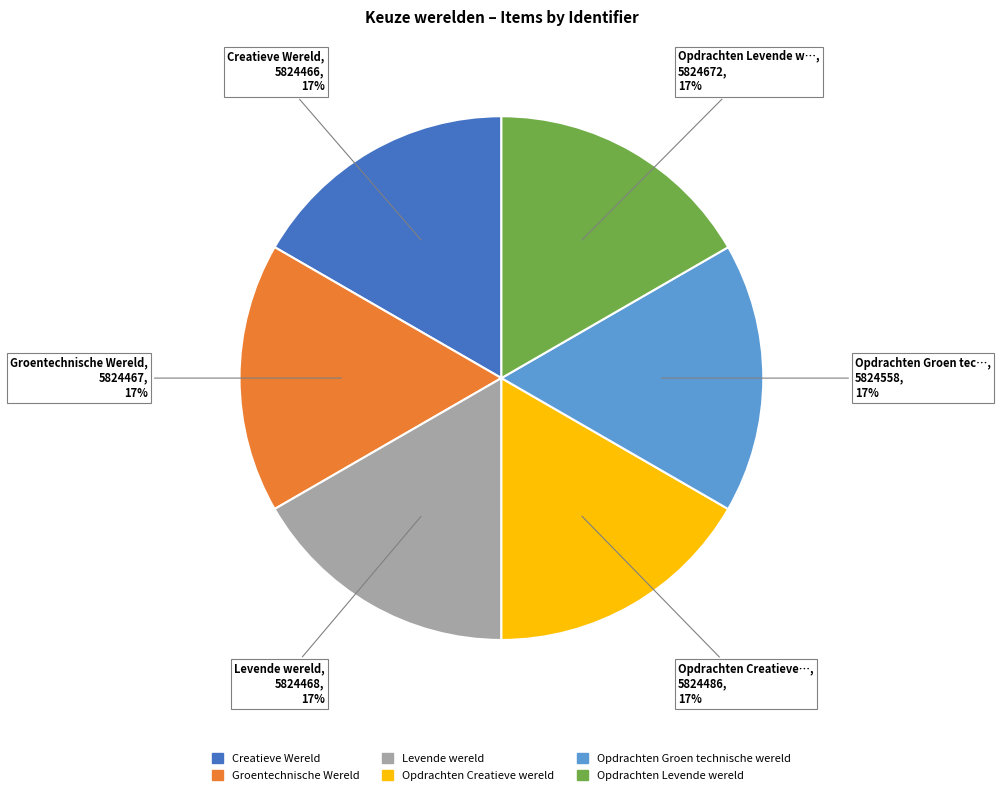

The Groentechnische Wereld slice represents 17% of the pie. True or false?

True